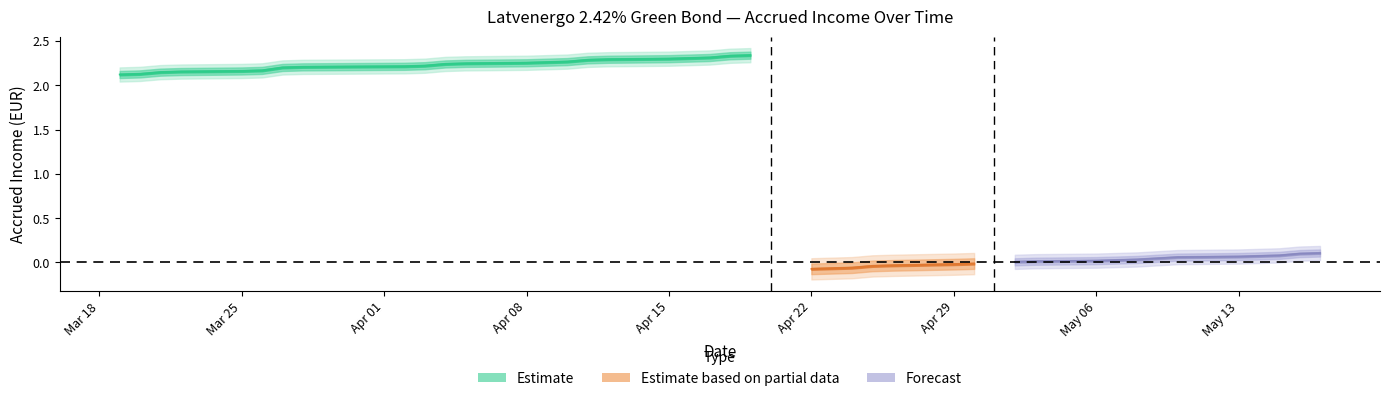

List the labels in order of value, largest first.

2024-04-19, 2024-04-18, 2024-04-17, 2024-04-16, 2024-04-15, 2024-04-12, 2024-04-11, 2024-04-10, 2024-04-09, 2024-04-08, 2024-04-05, 2024-04-04, 2024-04-03, 2024-04-02, 2024-03-28, 2024-03-27, 2024-03-26, 2024-03-25, 2024-03-22, 2024-03-21, 2024-03-20, 2024-03-19, 2024-05-17, 2024-05-16, 2024-05-15, 2024-05-14, 2024-05-13, 2024-05-10, 2024-05-08, 2024-05-07, 2024-05-06, 2024-05-03, 2024-05-02, 2024-04-30, 2024-04-29, 2024-04-26, 2024-04-25, 2024-04-24, 2024-04-23, 2024-04-22